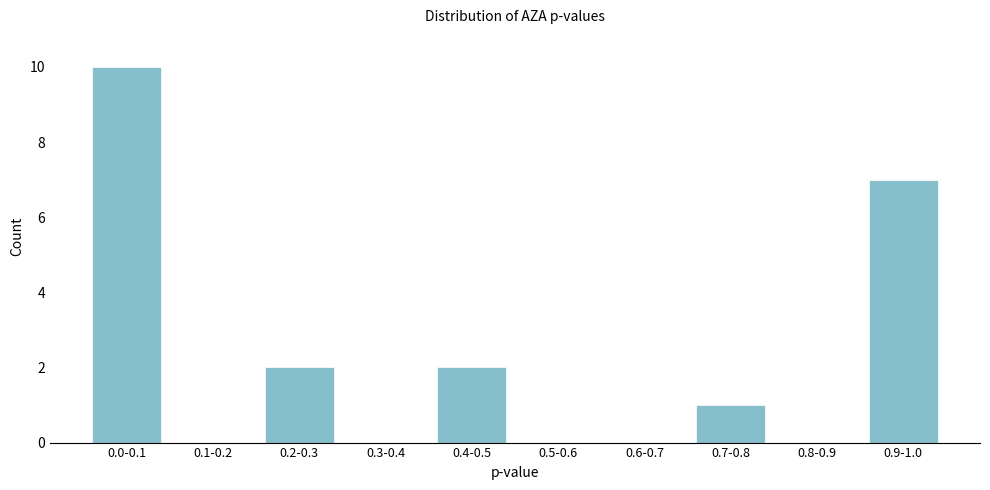

Reading right to left, extract all data points from this chart.

0.9-1.0=7	0.8-0.9=0	0.7-0.8=1	0.6-0.7=0	0.5-0.6=0	0.4-0.5=2	0.3-0.4=0	0.2-0.3=2	0.1-0.2=0	0.0-0.1=10